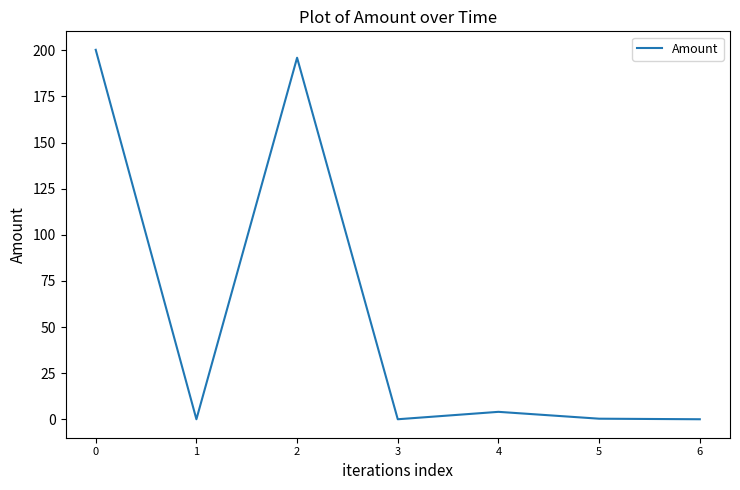

What is the sum of all values?

400.6